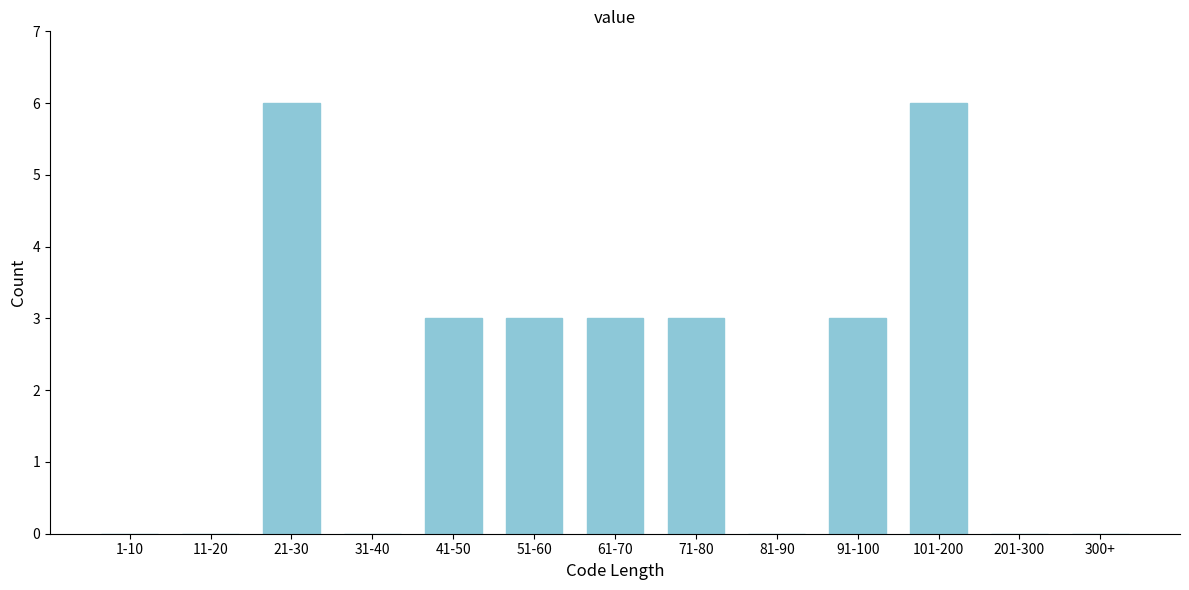

Reading right to left, transcribe all the data shown in this chart.

300+=0	201-300=0	101-200=6	91-100=3	81-90=0	71-80=3	61-70=3	51-60=3	41-50=3	31-40=0	21-30=6	11-20=0	1-10=0